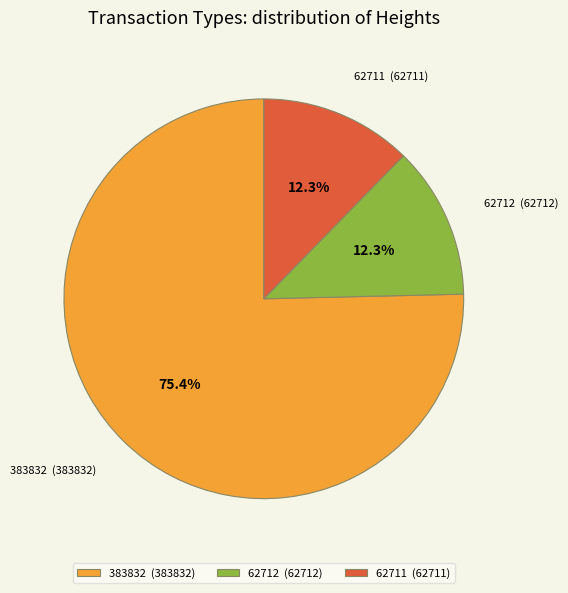

Is 383832 the majority of the pie?

Yes